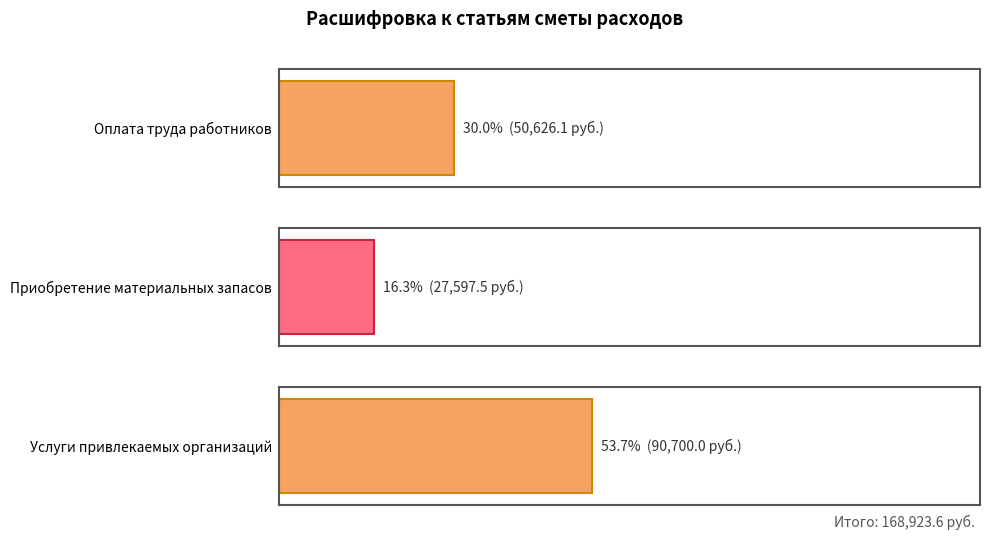

True or false: the data shows 135516.7 at Услуги привлекаемых организаций.

False